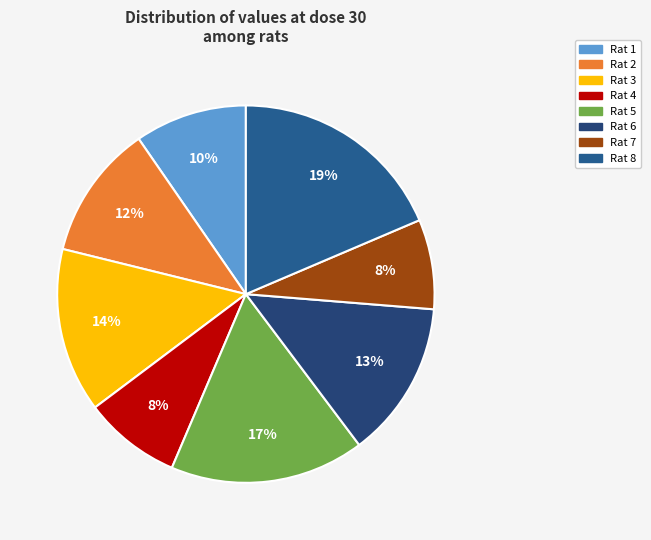

Which category has the smallest portion of the pie?

Rat 7